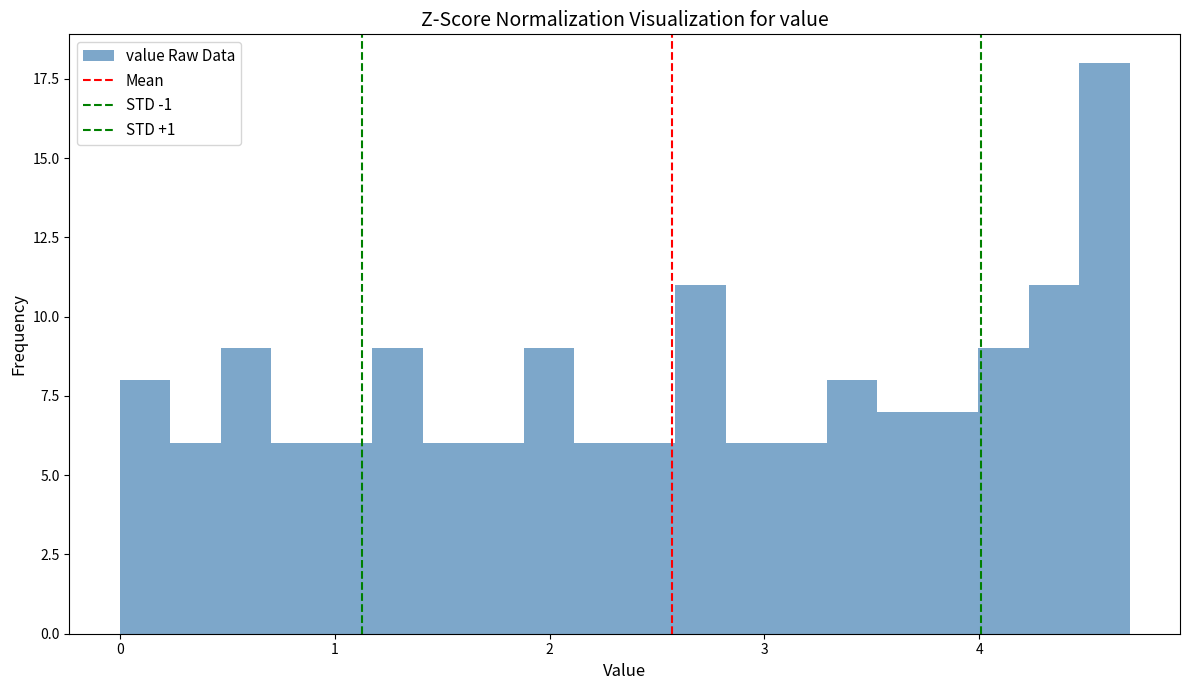

Read against the x-axis, roughly where is the centre of the tallest bar?

4.6